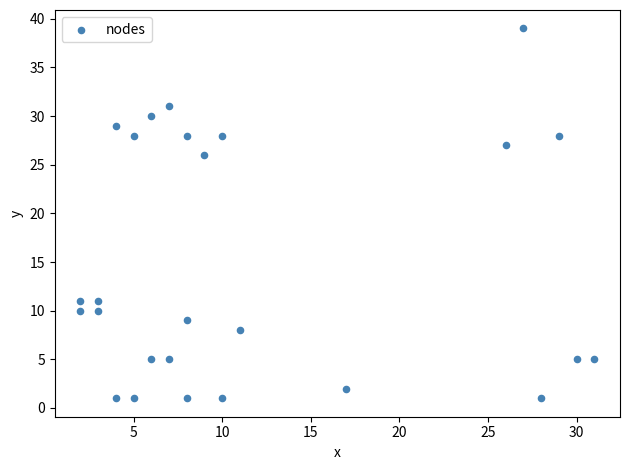

What Y value in the scatter plot is closest to 20?

26